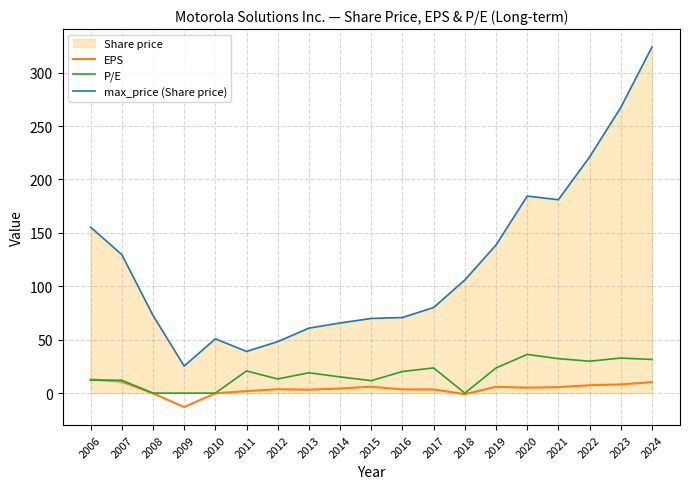

Reading left to right, list all the values displayed in this chart.

EPS: 2006=12.8	2007=10.7	2008=-0.1	2009=-13.1	2010=-0.1	2011=1.9	2012=3.6	2013=3.2	2014=4.3	2015=6.0	2016=3.5	2017=3.4	2018=-1.0	2019=5.9	2020=5.1	2021=5.6	2022=7.4	2023=8.2	2024=10.3
P/E: 2006=12.1	2007=12.1	2008=0.0	2009=0.0	2010=0.0	2011=20.8	2012=13.2	2013=19.1	2014=15.2	2015=11.7	2016=20.2	2017=23.6	2018=0.0	2019=23.5	2020=36.2	2021=32.2	2022=29.9	2023=32.8	2024=31.5
max_price (Share price): 2006=155.3	2007=129.6	2008=72.8	2009=25.3	2010=50.8	2011=39.0	2012=48.2	2013=60.8	2014=65.7	2015=69.9	2016=70.8	2017=80.2	2018=105.9	2019=138.6	2020=184.4	2021=181.1	2022=221.0	2023=267.4	2024=323.9